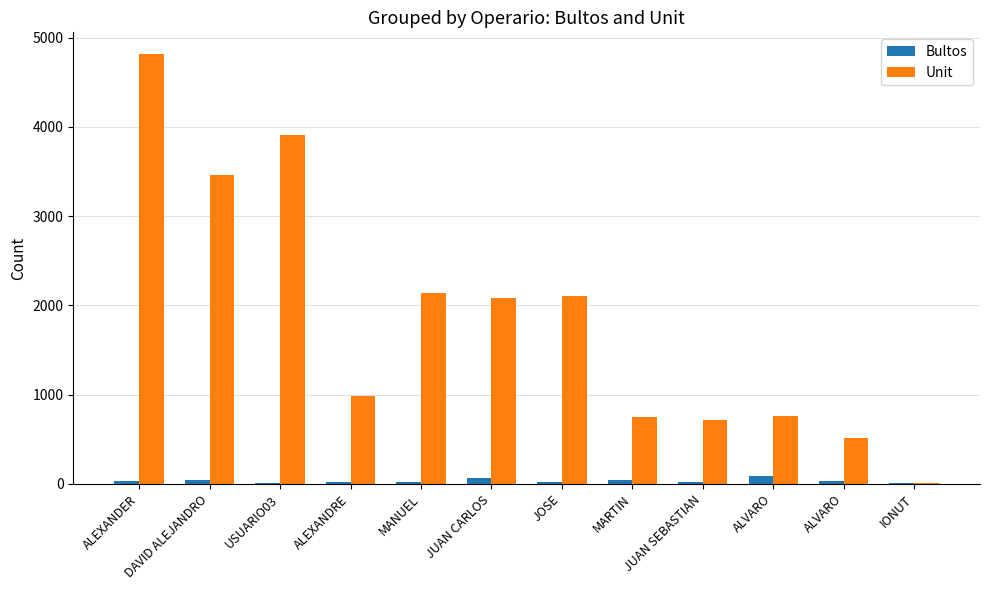

Reading left to right, list all the values displayed in this chart.

Bultos: ALEXANDER=26	DAVID ALEJANDRO=41	USUARIO03=11	ALEXANDRE=22	MANUEL=17	JUAN CARLOS=59	JOSE=15	MARTIN=38	JUAN SEBASTIAN=25	ALVARO=82	ALVARO=34	IONUT=7
Unit: ALEXANDER=4819	DAVID ALEJANDRO=3459	USUARIO03=3912	ALEXANDRE=985	MANUEL=2137	JUAN CARLOS=2085	JOSE=2108	MARTIN=743	JUAN SEBASTIAN=719	ALVARO=763	ALVARO=515	IONUT=13